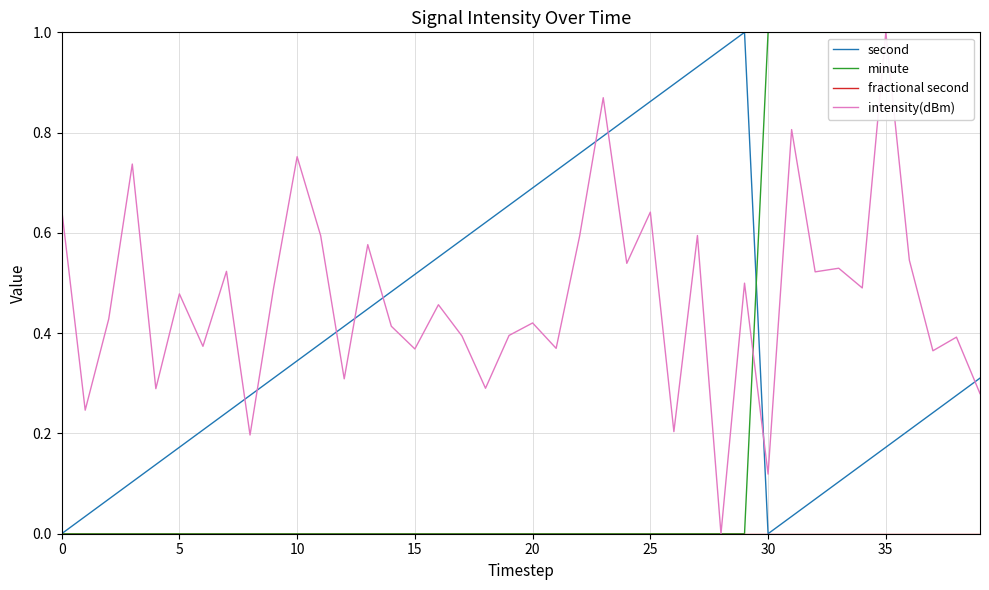

Which series has the largest total across all categories?

intensity(dBm)